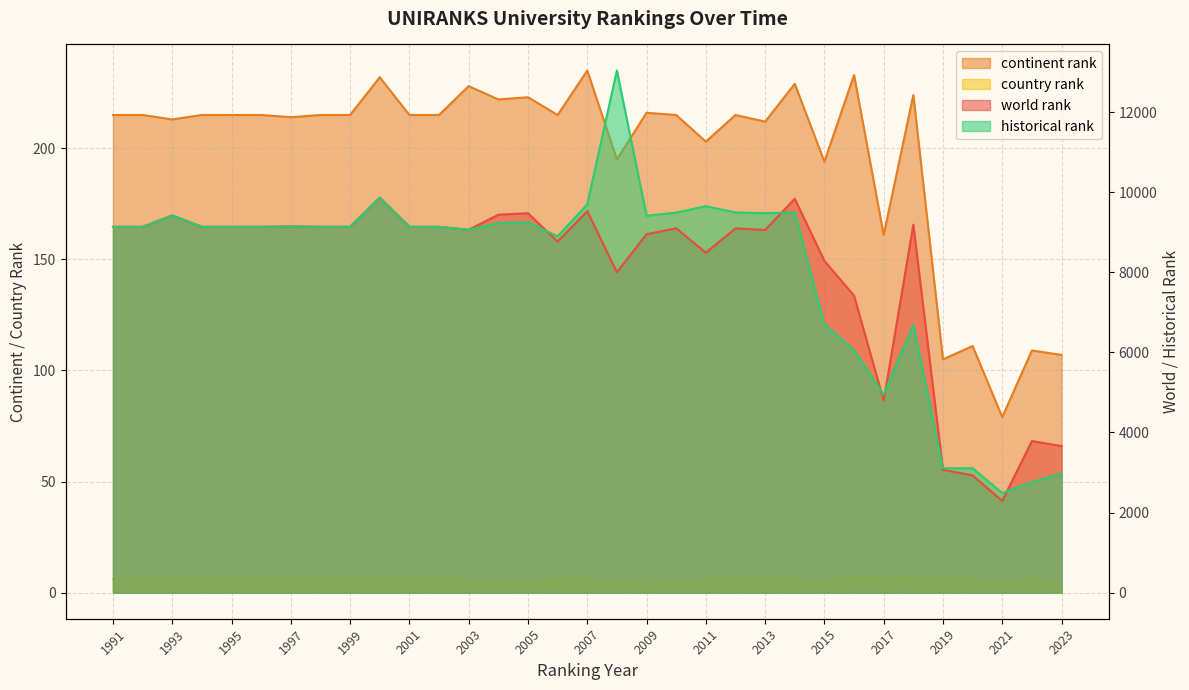

List the labels in order of continent rank value, largest first.

2007, 2016, 2000, 2014, 2003, 2018, 2005, 2004, 2009, 1991, 1992, 1994, 1995, 1996, 1998, 1999, 2001, 2002, 2006, 2010, 2012, 1997, 1993, 2013, 2011, 2008, 2015, 2017, 2020, 2022, 2023, 2019, 2021